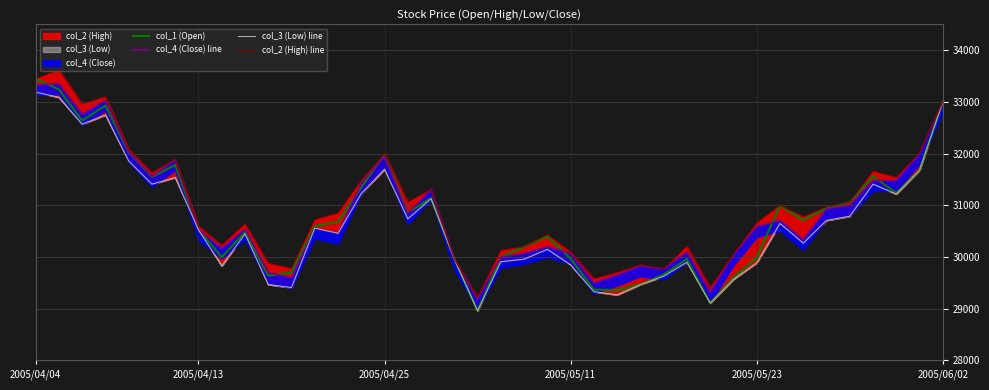

Rank the series by their maximum value, from highest to lowest.

col_2 (High) line, col_1 (Open), col_4 (Close) line, col_3 (Low) line